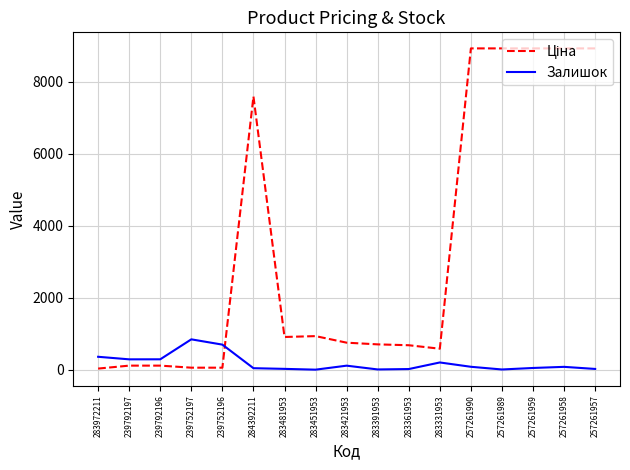

True or false: Залишок has a value of 360.0 at 283972211.

True